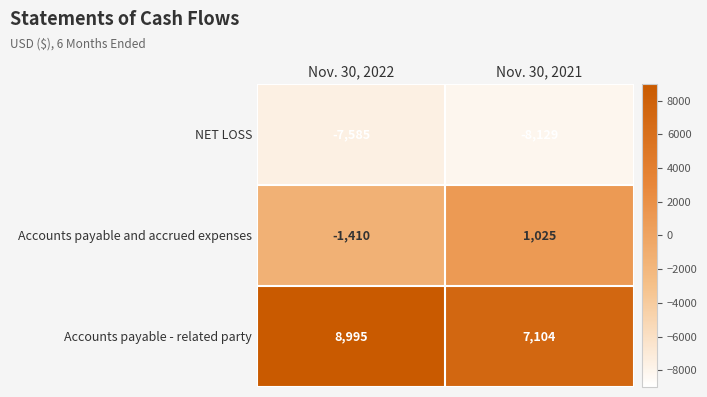

What is the difference between the highest and lowest values at Nov. 30, 2021?

15233